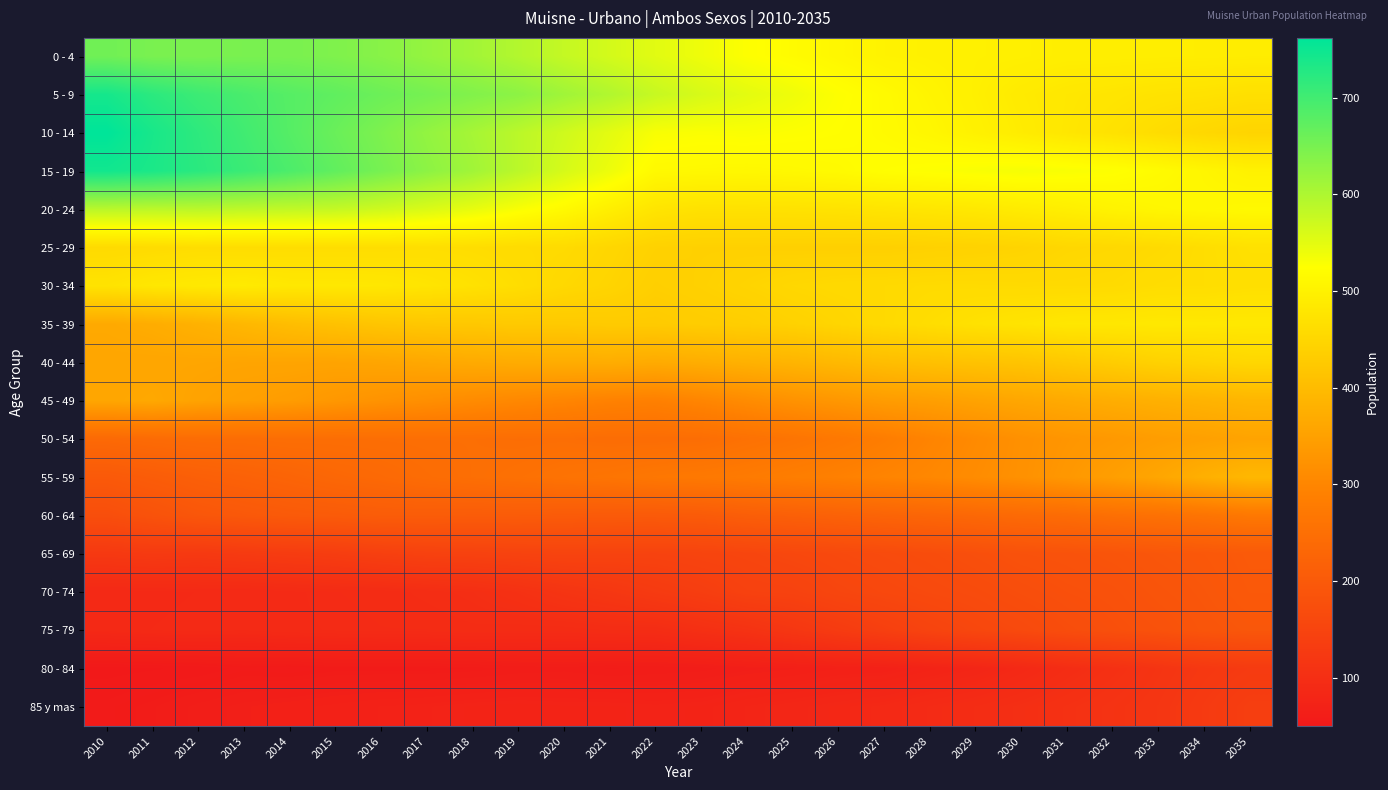

At which category is the sum across all series the highest?

2035